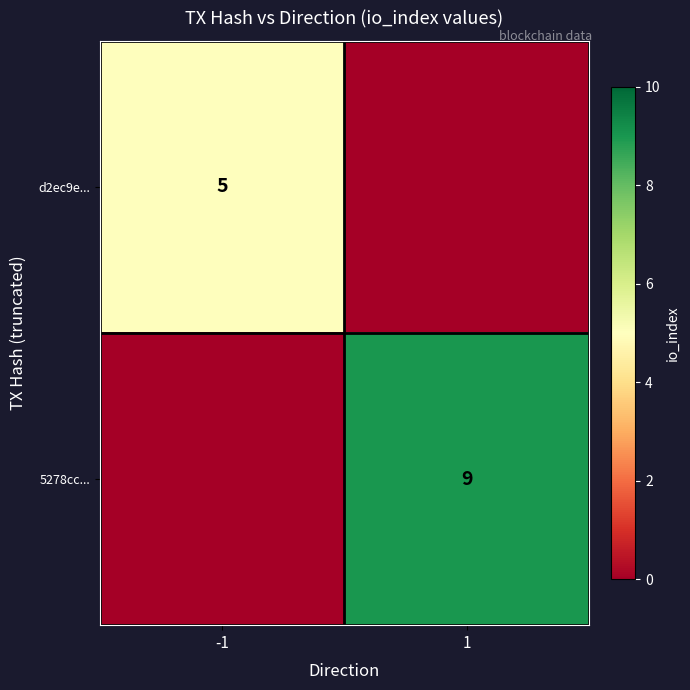

What is the spread (max minus min) of values at -1?

5